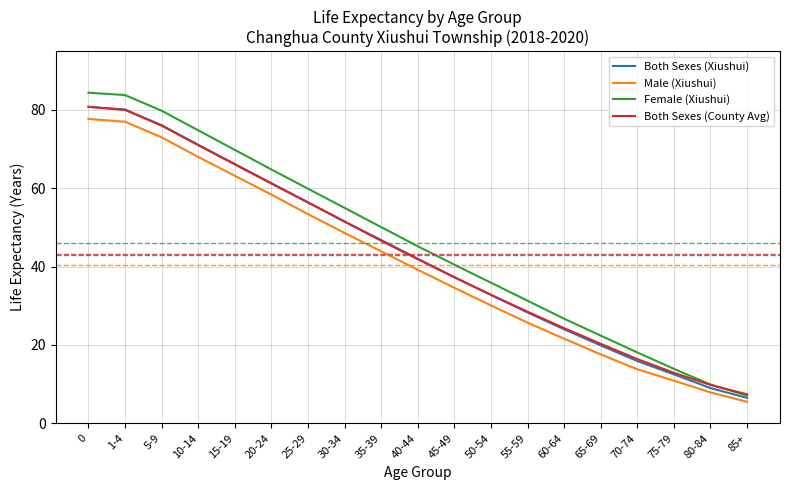

Reading right to left, what are all the values shown in this chart?

Both Sexes (Xiushui): 6.5	9.0	12.5	15.9	19.9	24.0	28.3	32.8	37.3	42.0	46.8	51.5	56.4	61.3	66.2	71.1	76.1	80.1	80.8
Male (Xiushui): 5.5	7.9	10.9	13.8	17.6	21.6	25.7	30.1	34.6	39.2	43.9	48.6	53.4	58.4	63.2	68.0	73.0	77.0	77.7
Female (Xiushui): 7.1	9.9	13.9	18.1	22.4	26.7	31.3	35.9	40.5	45.2	50.1	55.0	59.9	64.8	69.8	74.8	79.8	83.8	84.4
Both Sexes (County Avg): 7.4	9.8	12.9	16.4	20.3	24.3	28.5	32.8	37.3	41.9	46.6	51.5	56.4	61.2	66.1	71.0	76.0	80.0	80.8